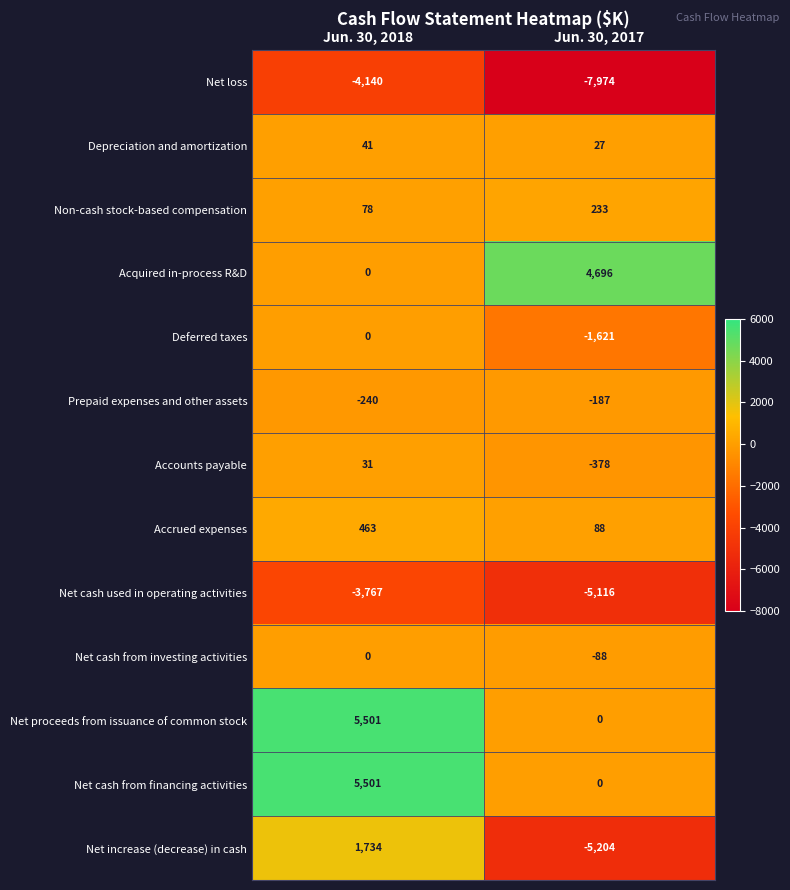

What is the spread (max minus min) of values at Jun. 30, 2017?

12670